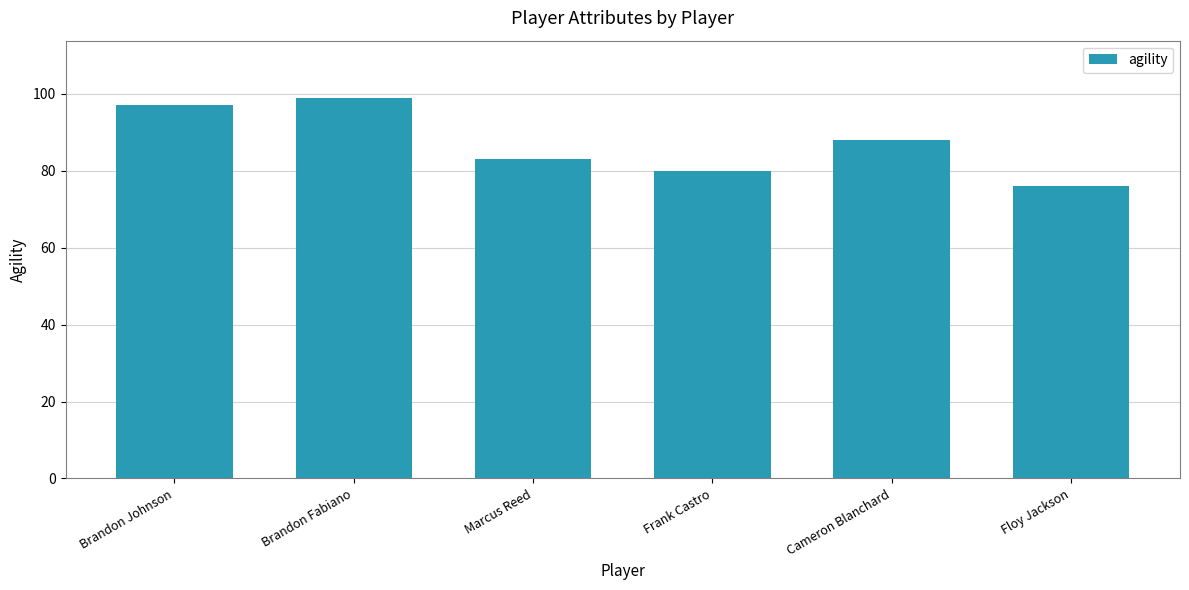

List the labels in order of value, smallest first.

Floy Jackson, Frank Castro, Marcus Reed, Cameron Blanchard, Brandon Johnson, Brandon Fabiano